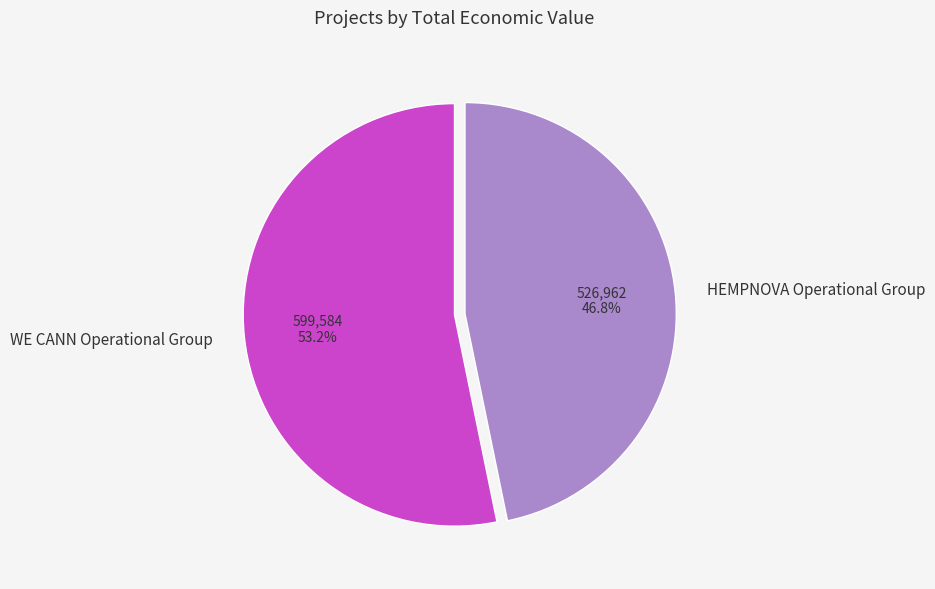

How many segments does this pie chart have?

2